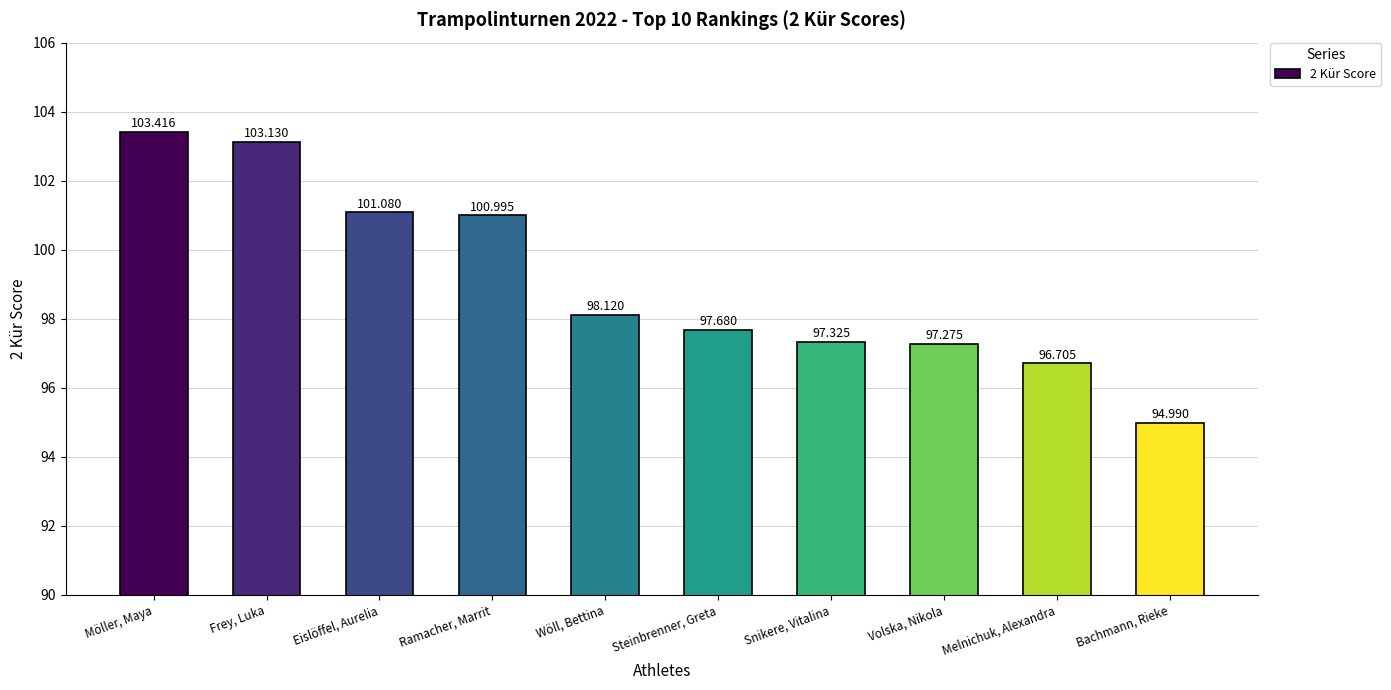

List the labels in order of value, largest first.

Möller, Maya, Frey, Luka, Eislöffel, Aurelia, Ramacher, Marrit, Wöll, Bettina, Steinbrenner, Greta, Snikere, Vitalina, Volska, Nikola, Melnichuk, Alexandra, Bachmann, Rieke